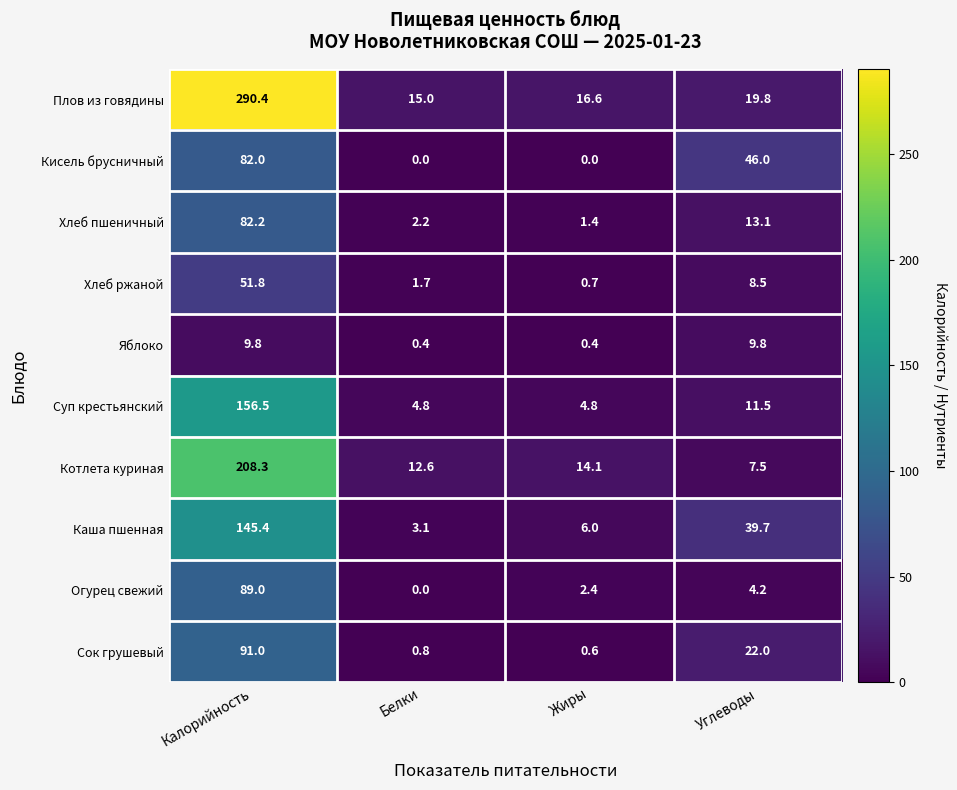

What is the sum of the Яблоко values at Углеводы and Жиры?

10.2